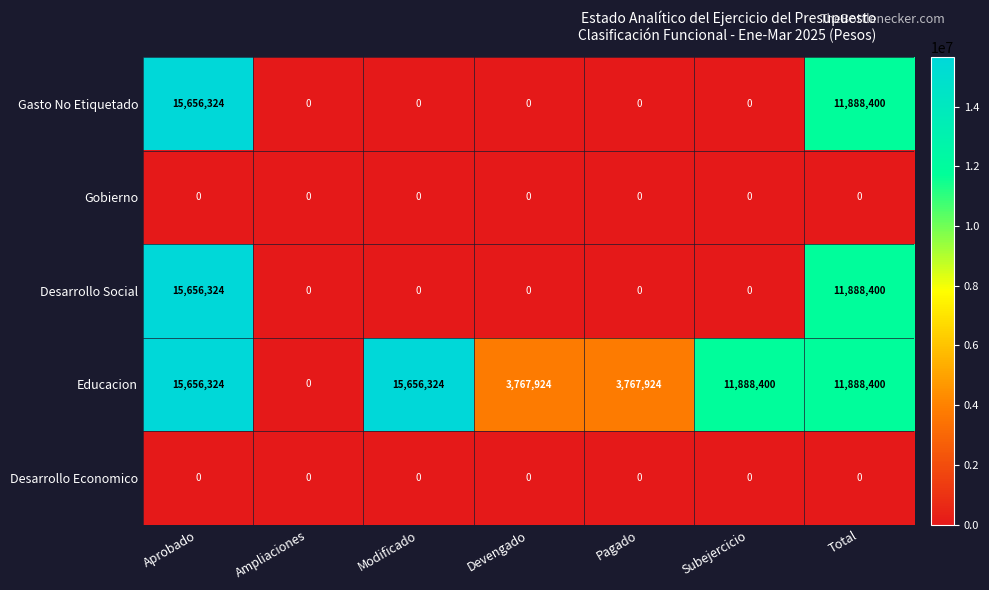

What is the spread (max minus min) of values at Devengado?

3767924